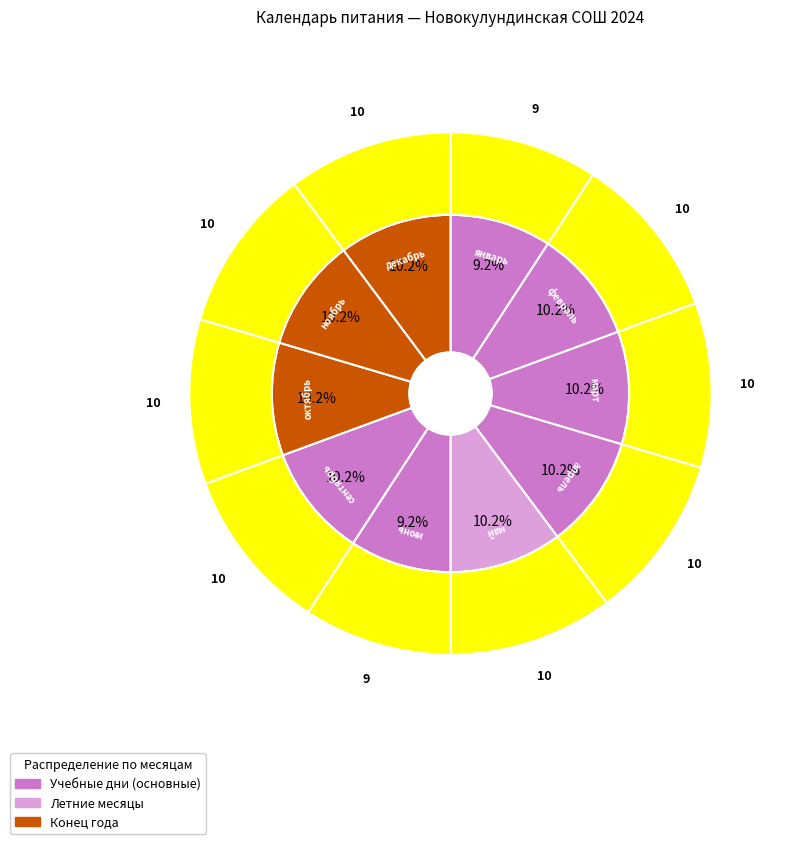

To the nearest percent, what percentage of the pie is декабрь?

10%